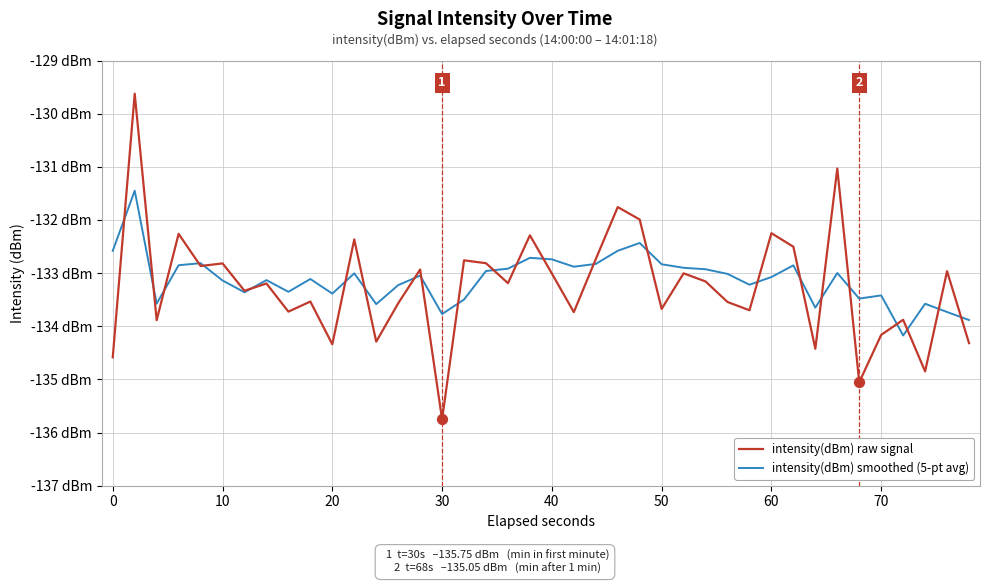

Which series has the largest total across all categories?

intensity(dBm) smoothed (5-pt avg)